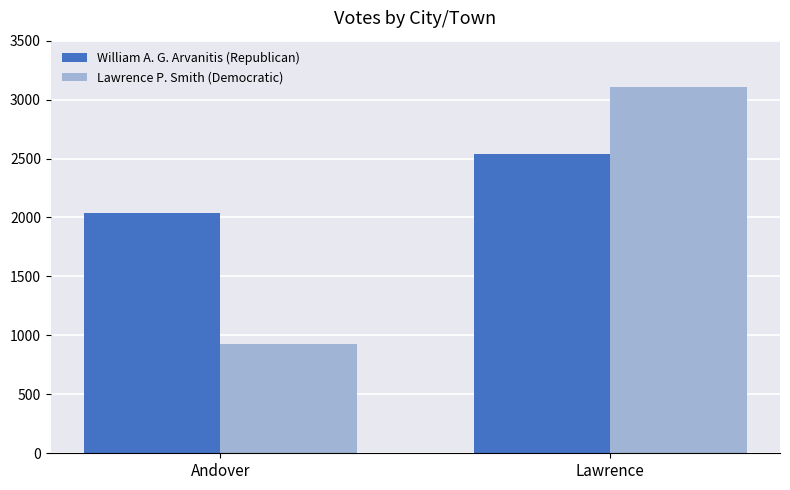

Reading left to right, extract all data points from this chart.

William A. G. Arvanitis (Republican): Andover=2035	Lawrence=2540
Lawrence P. Smith (Democratic): Andover=927	Lawrence=3110